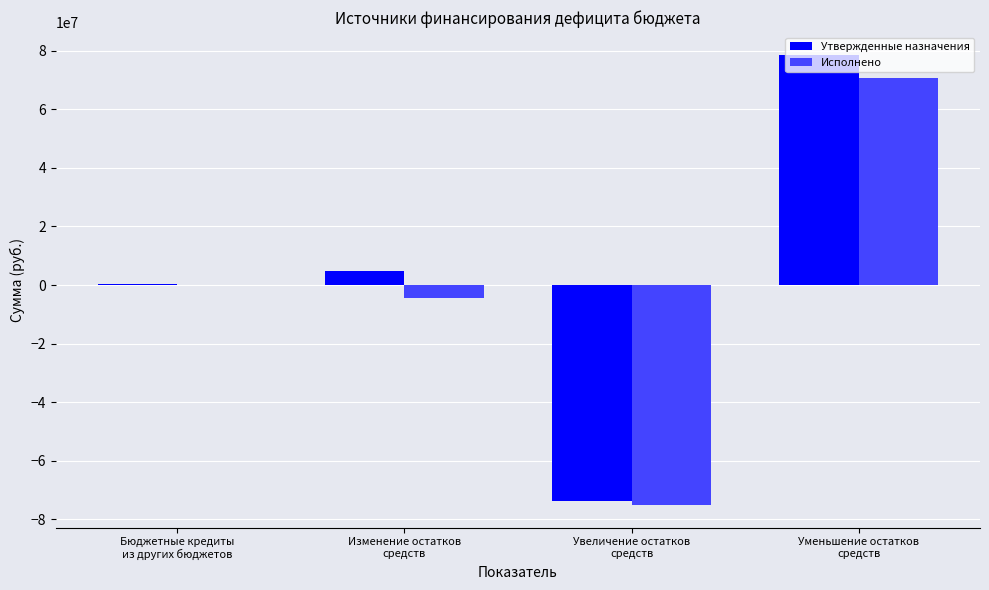

Which series has the largest total across all categories?

Утвержденные назначения